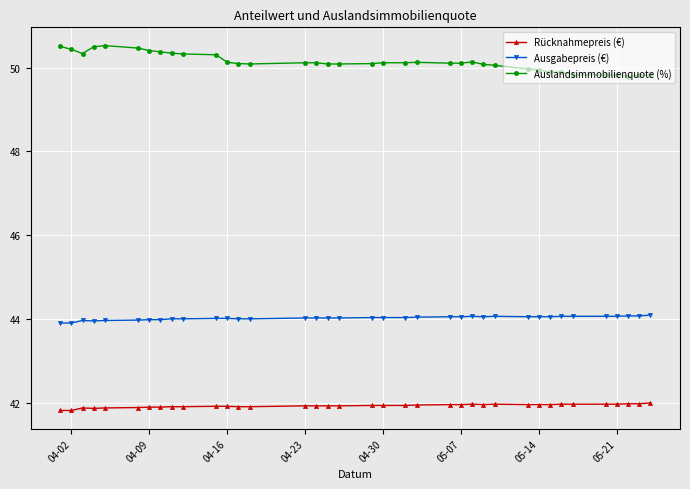

True or false: Auslandsimmobilienquote (%) has more than 0 points higher than both neighbors.

True